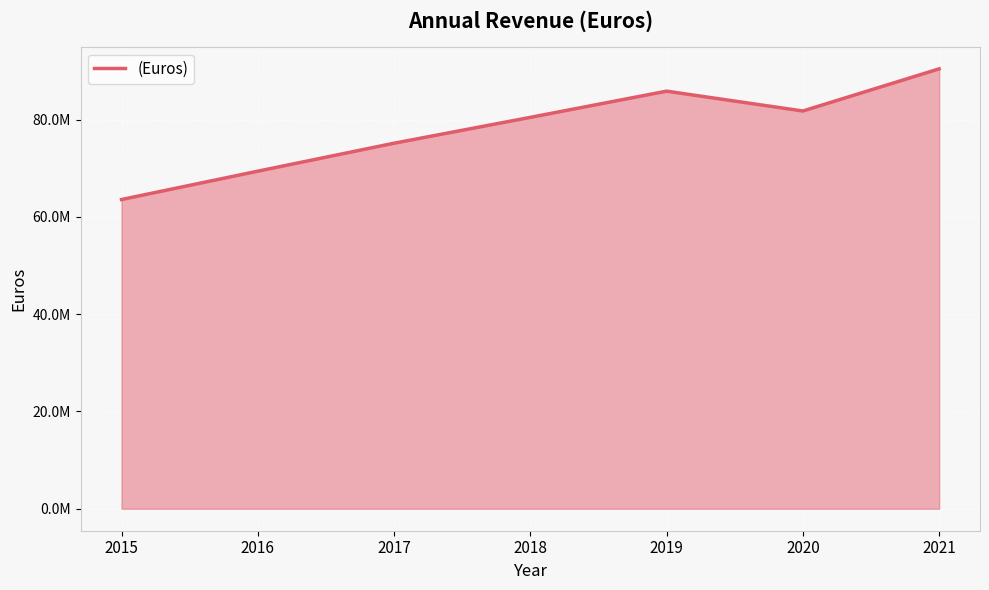

Where is the first local maximum?

2019